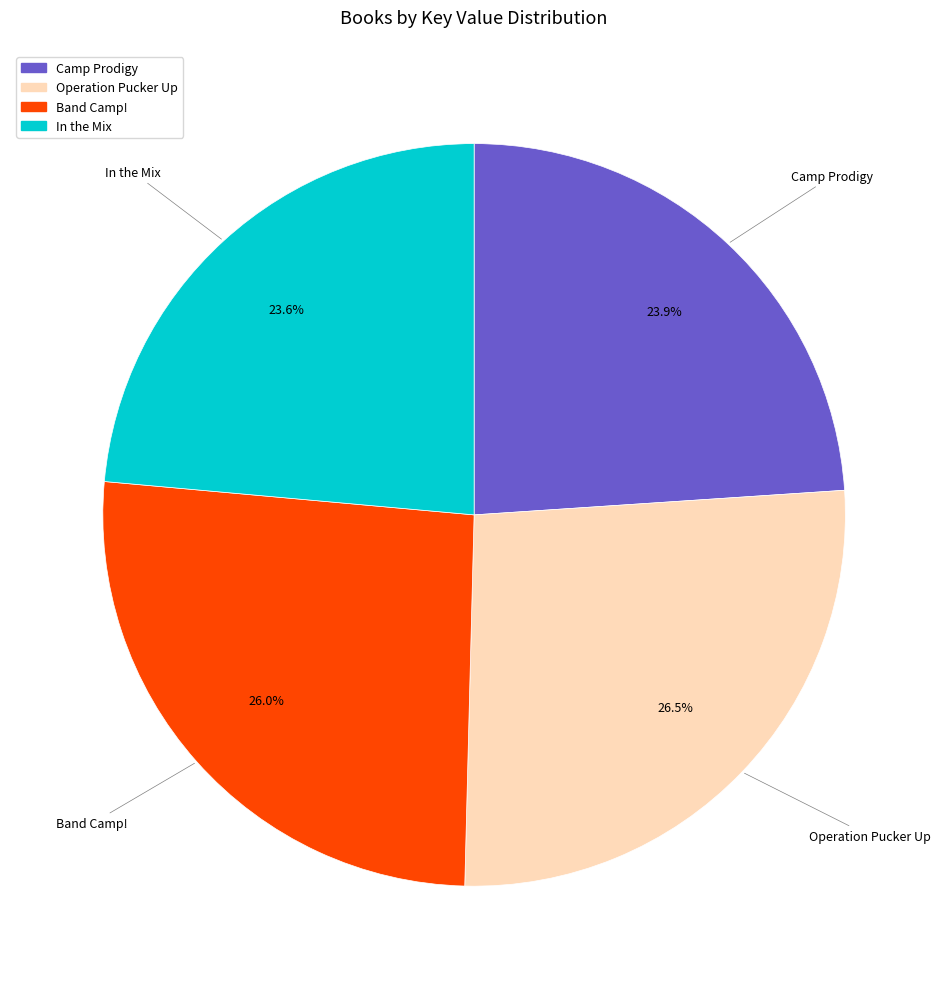

Is there any slice that represents more than half of the pie?

No